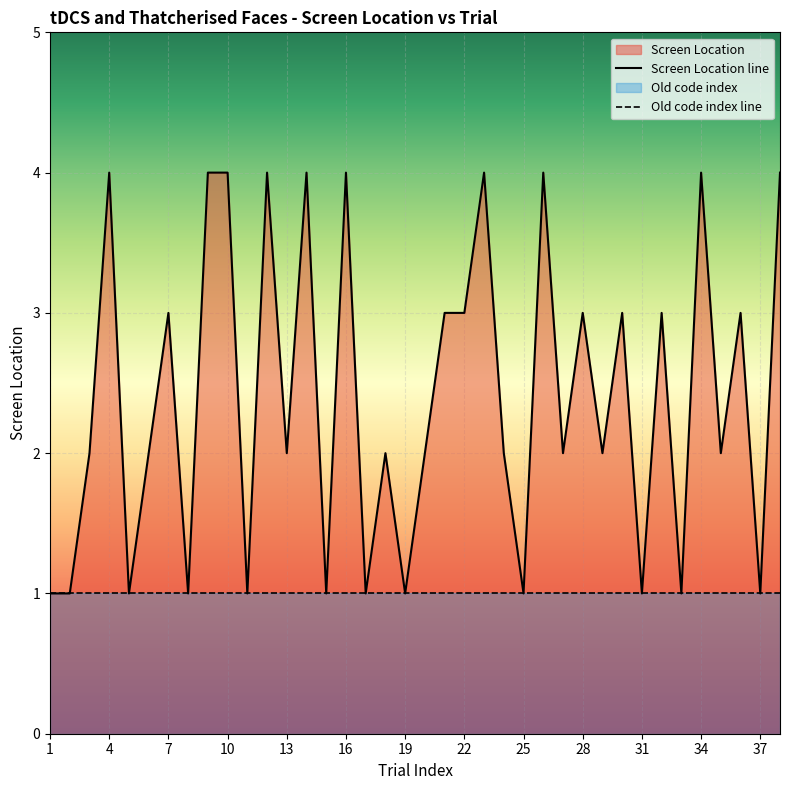

What is the average value?

2